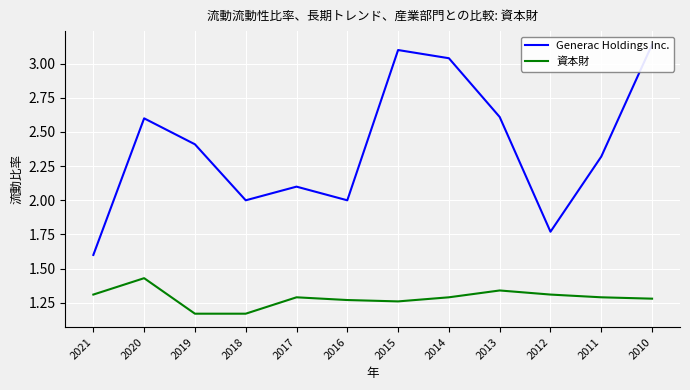

Between 2014 and 2010, which series saw the biggest shift?

Generac Holdings Inc.